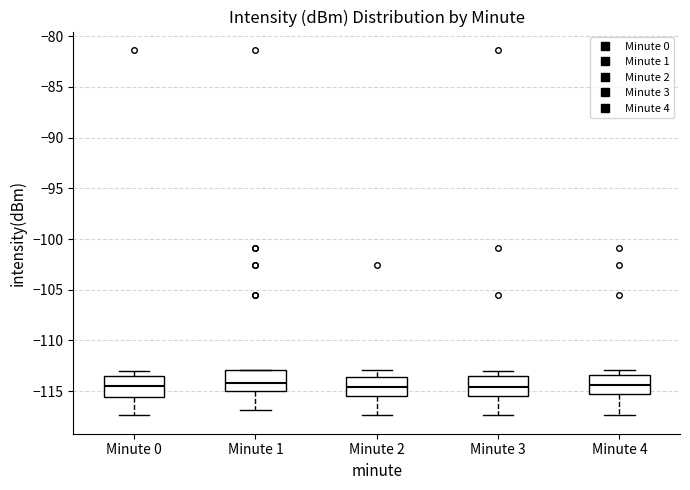

Reading left to right, read every box against the y-axis: the position of its median line, the range the box covers, and the ends of its whiskers. The values are not printed on the chart, so give them approximately, as read against the axis.

Minute 0: median -114.5, box -115.5 to -113.5, whiskers -117.5 to -113.0
Minute 1: median -114.0, box -115.0 to -113.0, whiskers -117.0 to -113.0
Minute 2: median -114.5, box -115.5 to -113.5, whiskers -117.5 to -113.0
Minute 3: median -114.5, box -115.5 to -113.5, whiskers -117.5 to -113.0
Minute 4: median -114.5, box -115.0 to -113.5, whiskers -117.5 to -113.0